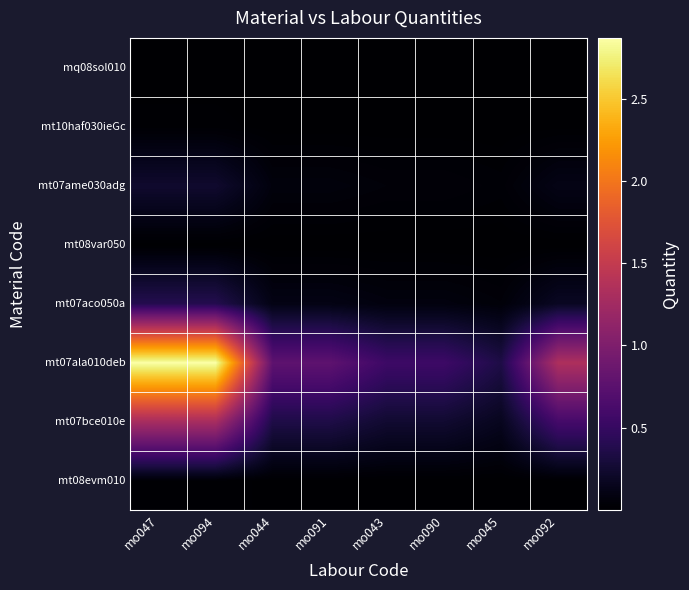

Reading left to right, list all the values displayed in this chart.

mt08evm010: mo047=0.0	mo094=0.0	mo044=0.0	mo091=0.0	mo043=0.0	mo090=0.0	mo045=0.0	mo092=0.0
mt07bce010e: mo047=1.3	mo094=1.3	mo044=0.3	mo091=0.3	mo043=0.2	mo090=0.2	mo045=0.2	mo092=0.6
mt07ala010deb: mo047=2.9	mo094=2.9	mo044=0.8	mo091=0.8	mo043=0.5	mo090=0.5	mo045=0.3	mo092=1.3
mt07aco050a: mo047=0.4	mo094=0.4	mo044=0.1	mo091=0.1	mo043=0.1	mo090=0.1	mo045=0.0	mo092=0.2
mt08var050: mo047=0.0	mo094=0.0	mo044=0.0	mo091=0.0	mo043=0.0	mo090=0.0	mo045=0.0	mo092=0.0
mt07ame030adg: mo047=0.2	mo094=0.2	mo044=0.1	mo091=0.1	mo043=0.0	mo090=0.0	mo045=0.0	mo092=0.1
mt10haf030ieGc: mo047=0.0	mo094=0.0	mo044=0.0	mo091=0.0	mo043=0.0	mo090=0.0	mo045=0.0	mo092=0.0
mq08sol010: mo047=0.0	mo094=0.0	mo044=0.0	mo091=0.0	mo043=0.0	mo090=0.0	mo045=0.0	mo092=0.0